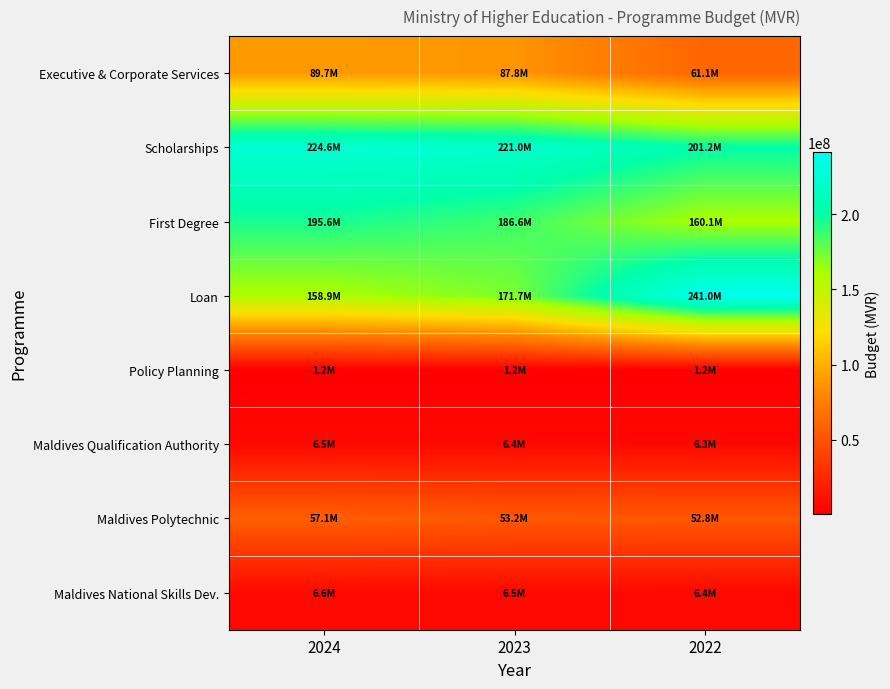

Which series has the widest spread of values?

Loan